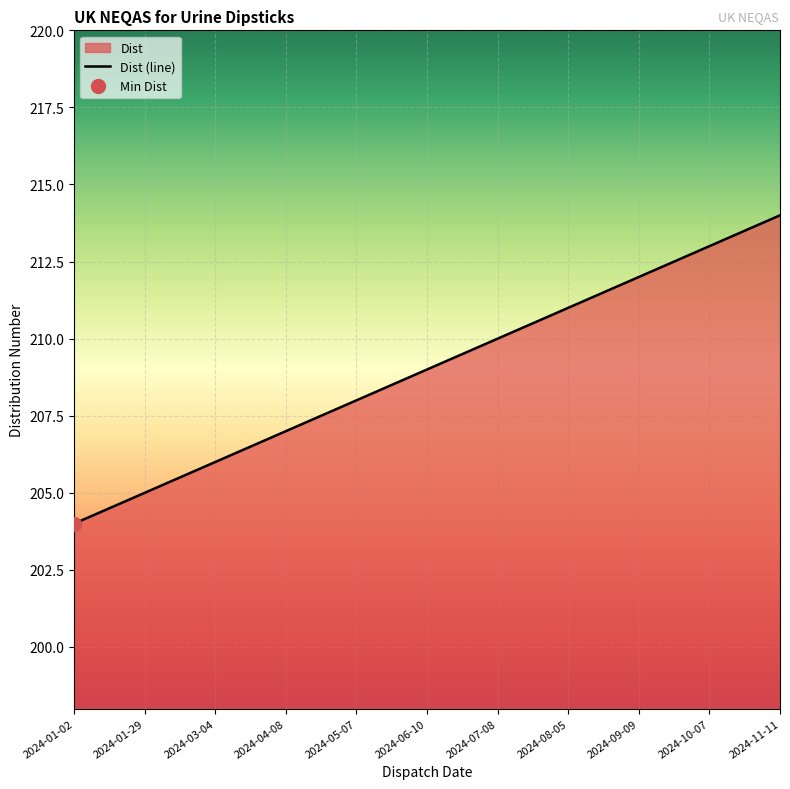

Reading left to right, extract all data points from this chart.

204	205	206	207	208	209	210	211	212	213	214